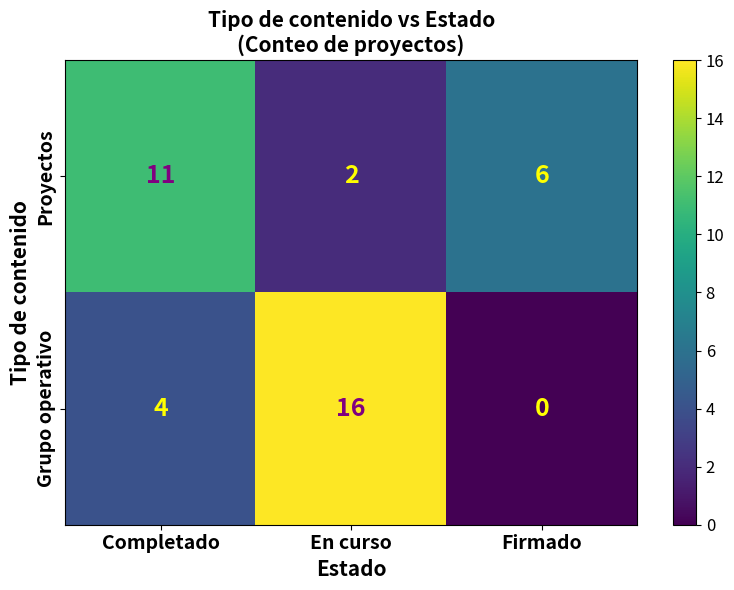

What is the total value across all series at Firmado?

6